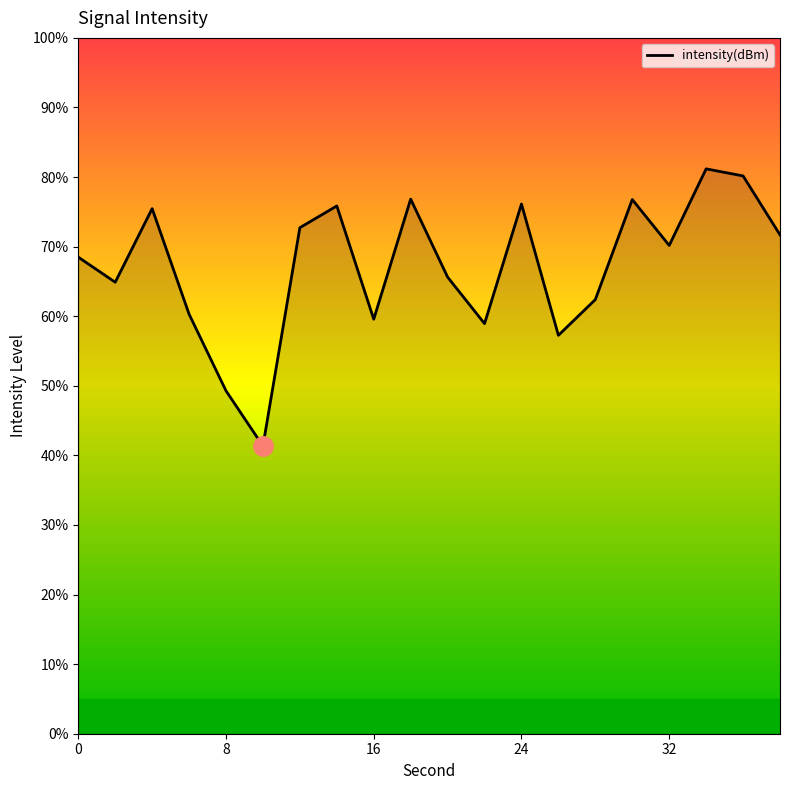

What is the greatest value displayed?

81.2